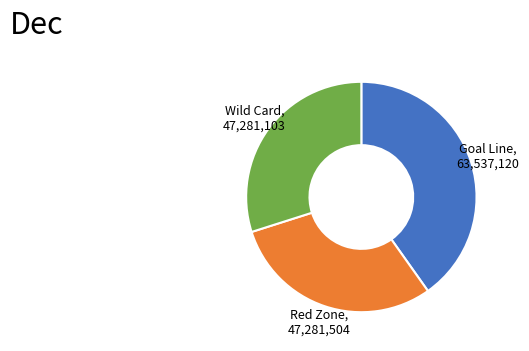

What is the largest slice in the pie chart?

Goal Line